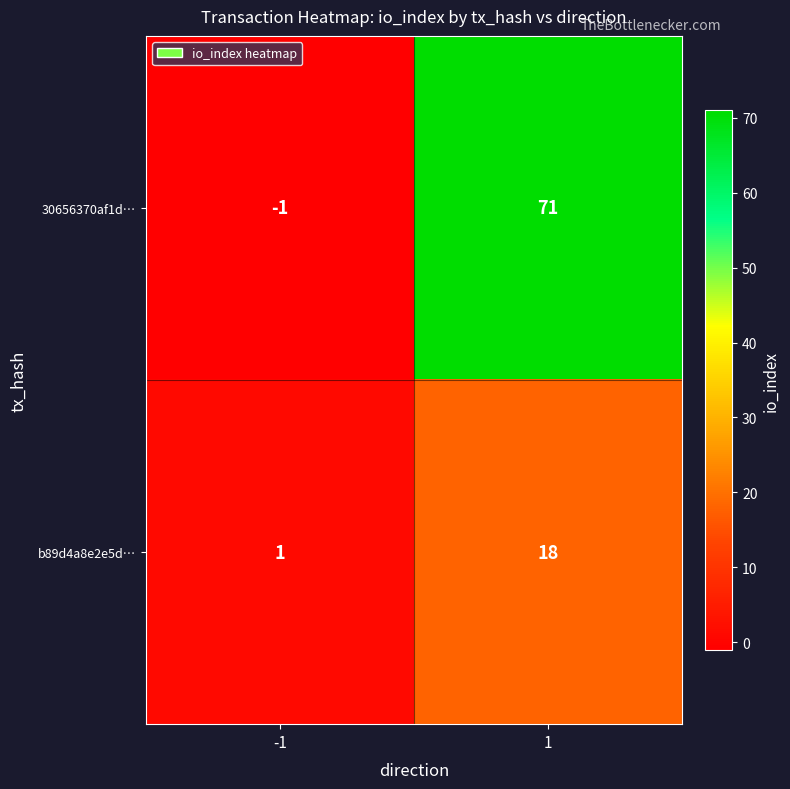

What is the total value across all series at 1?

89